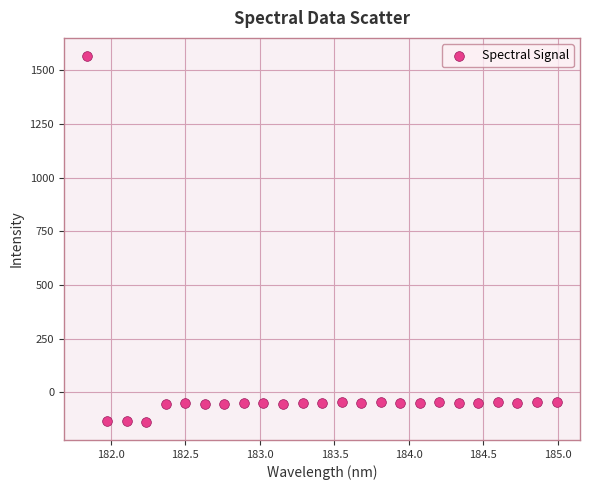

What is the range of X values (max minus min)?

3.1